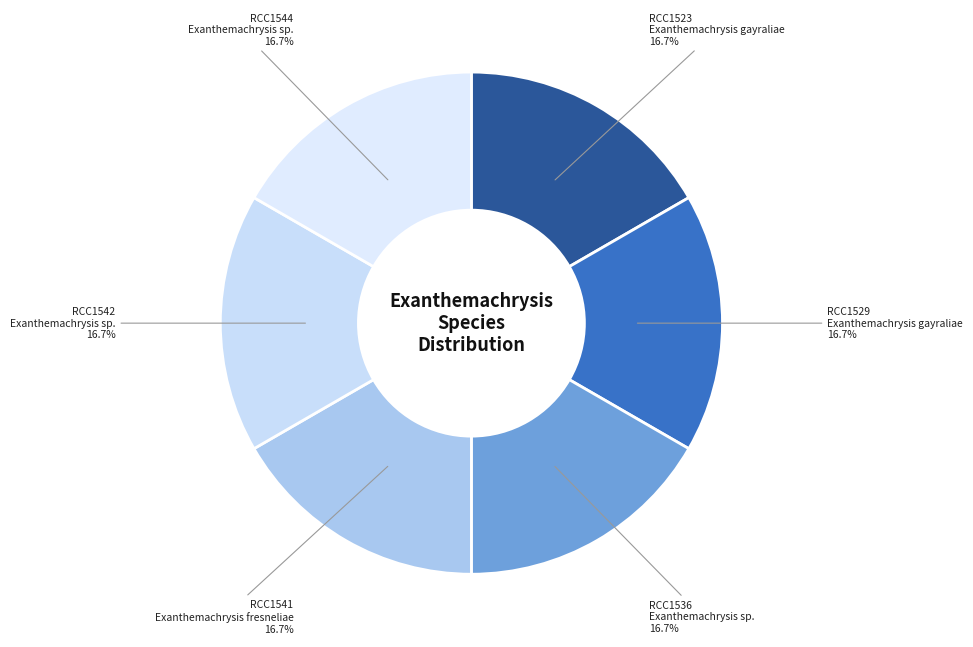

Count the number of slices in the pie.

6